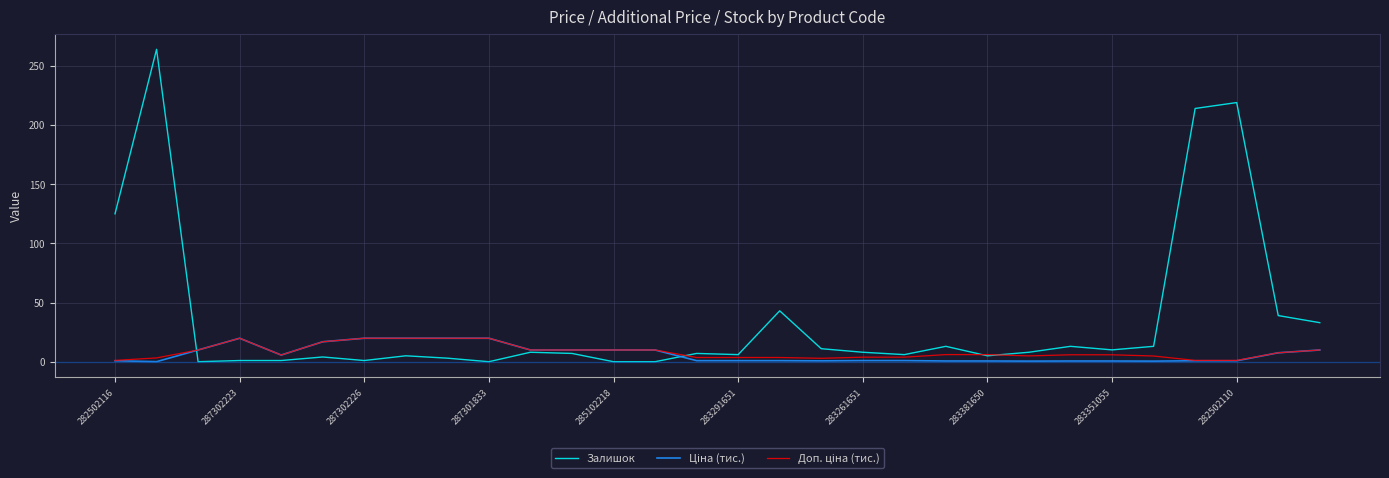

What is the maximum value shown in the chart?

264.0